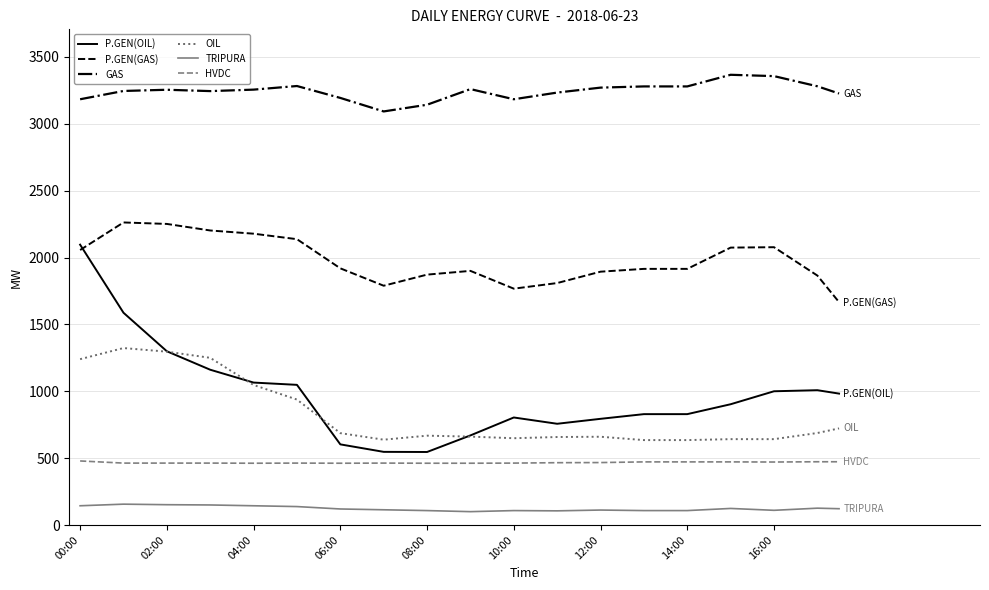

True or false: P.GEN(GAS) and GAS cross at least once.

False